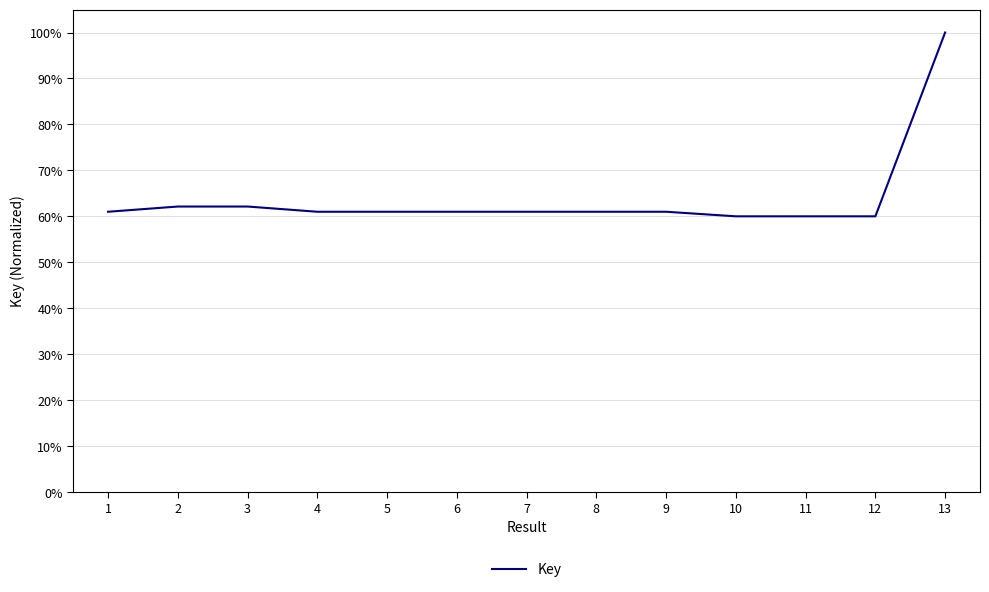

Reading right to left, list all the values displayed in this chart.

13=100.0	12=60.0	11=60.0	10=60.0	9=61.0	8=61.0	7=61.0	6=61.0	5=61.0	4=61.0	3=62.1	2=62.1	1=61.0